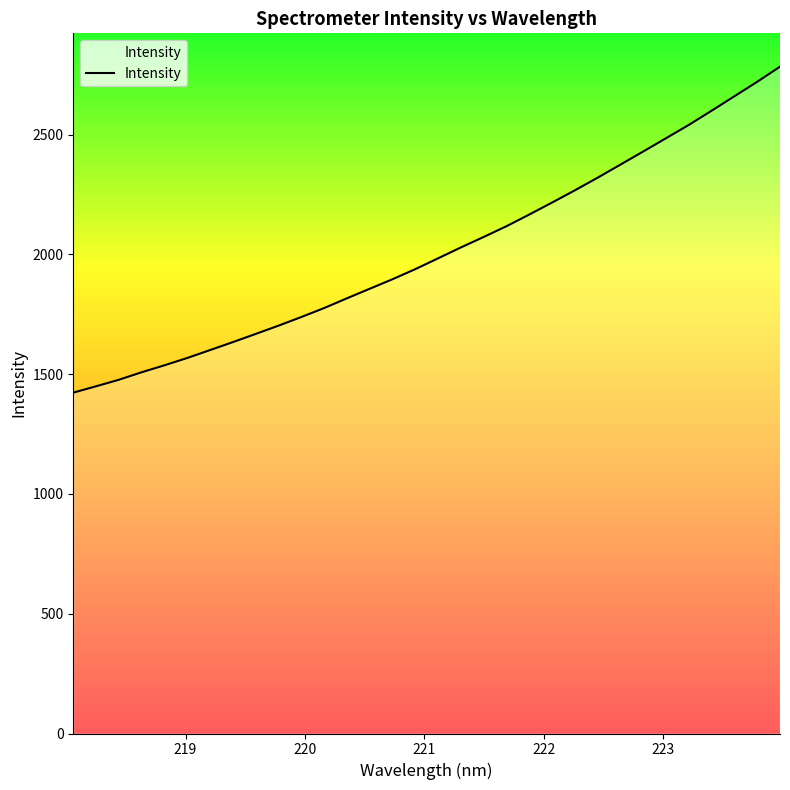

What is the maximum value shown in the chart?

2783.7